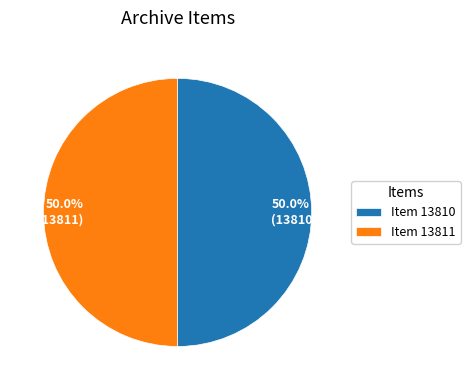

Approximately how many times larger is the value at 50.0% (13810) compared to 50.0% (13811)?

1.0